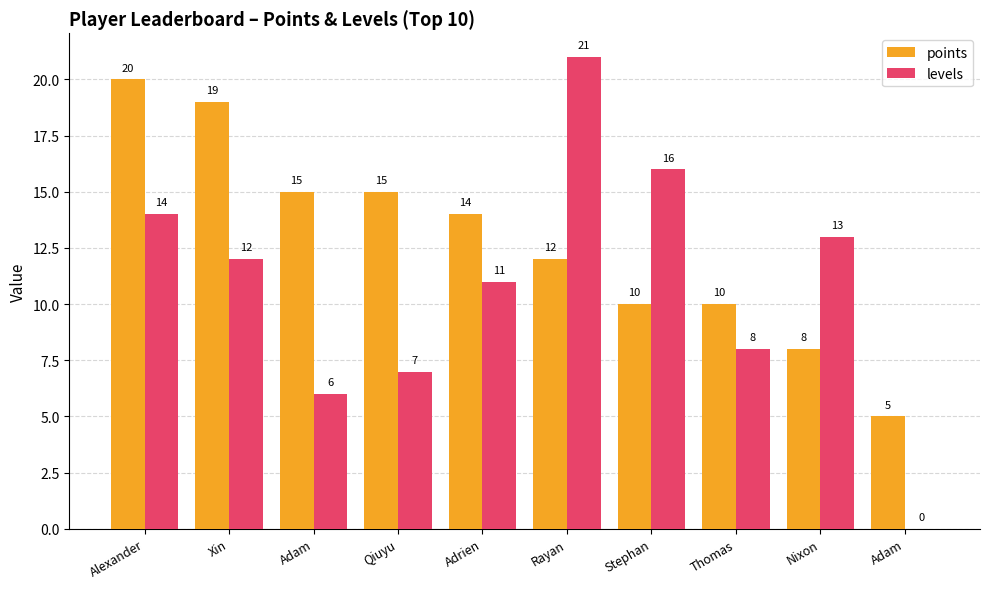

At how many categories does at least one series exceed 8?

9